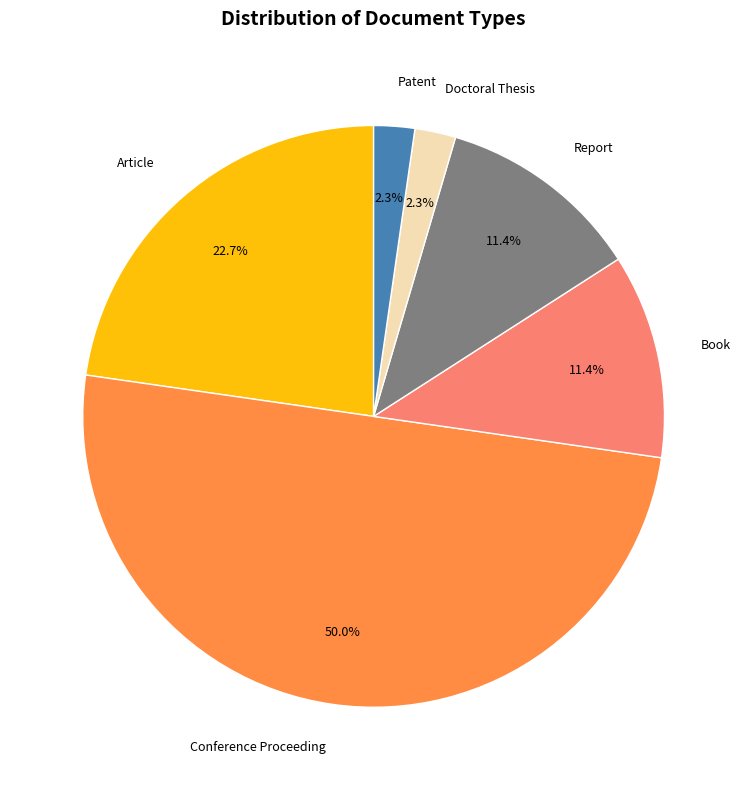

What percentage is the Conference Proceeding slice, to the nearest percent?

50%